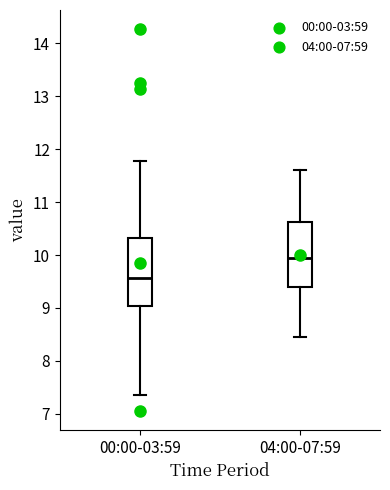

Reading left to right, transcribe this box plot: for each box, give where its median line is, the range the box spans, and where its two whiskers end, as read against the y-axis. The values are not printed on the chart, so give them approximately, as read against the axis.

00:00-03:59: median 9.6, box 9.0 to 10.3, whiskers 7.4 to 11.8
04:00-07:59: median 10.0, box 9.4 to 10.6, whiskers 8.5 to 11.6